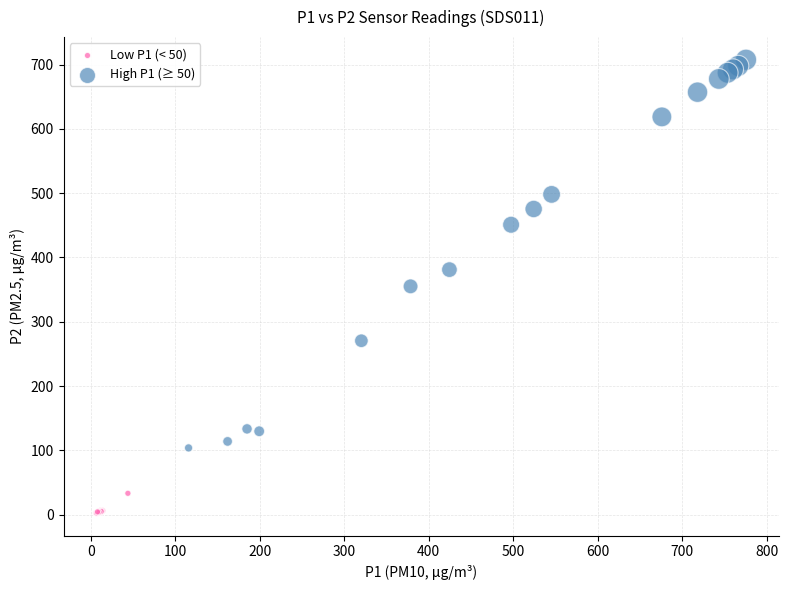

Which series has the widest spread of Y values?

High P1 (≥ 50)